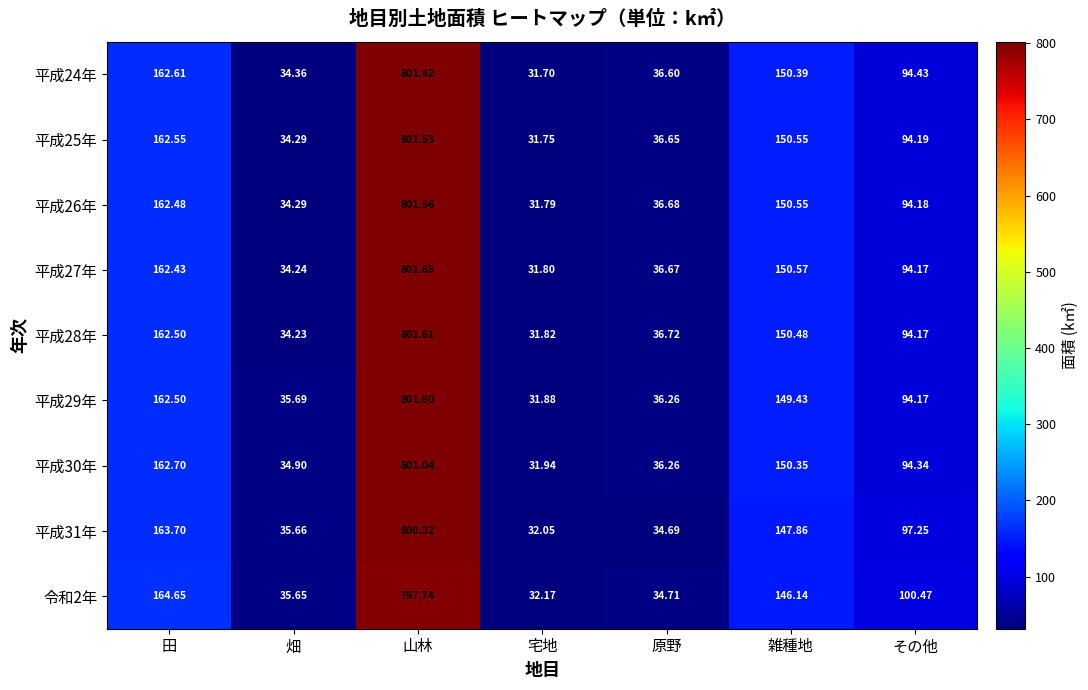

Rank the series at 宅地 from lowest to highest value.

平成24年, 平成25年, 平成26年, 平成27年, 平成28年, 平成29年, 平成30年, 平成31年, 令和2年